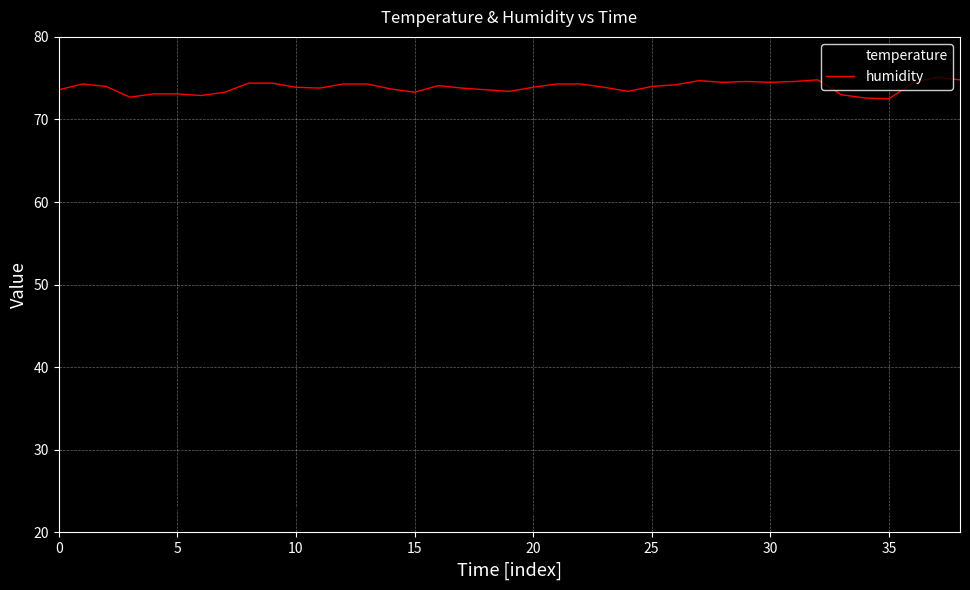

What is the sum of all temperature values?

882.7